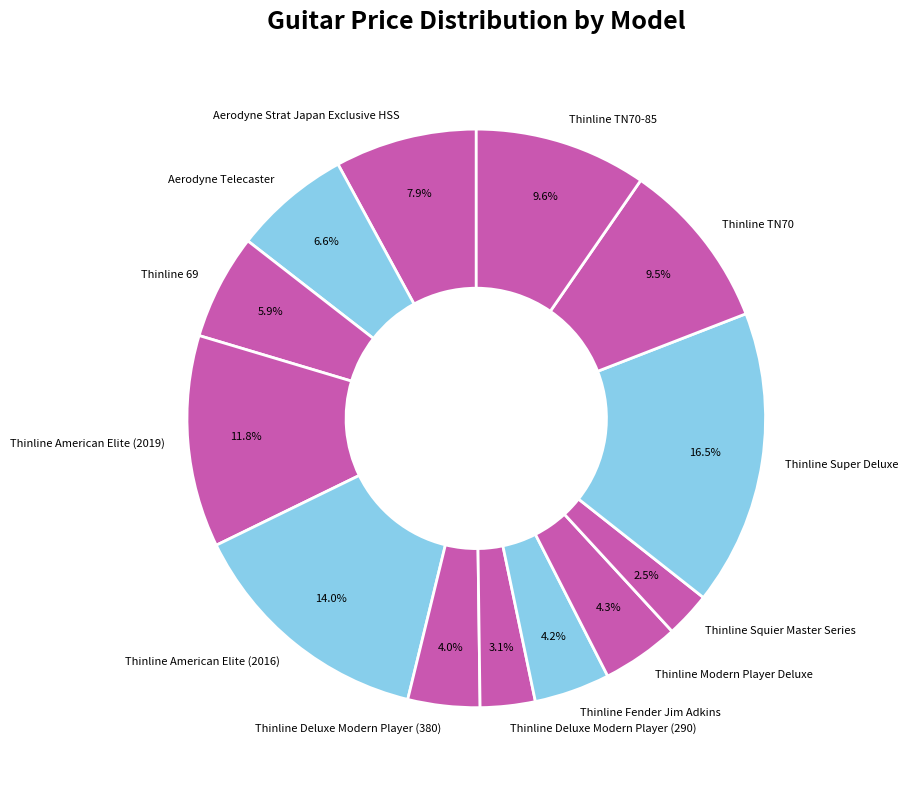

Is there a majority slice in this chart?

No